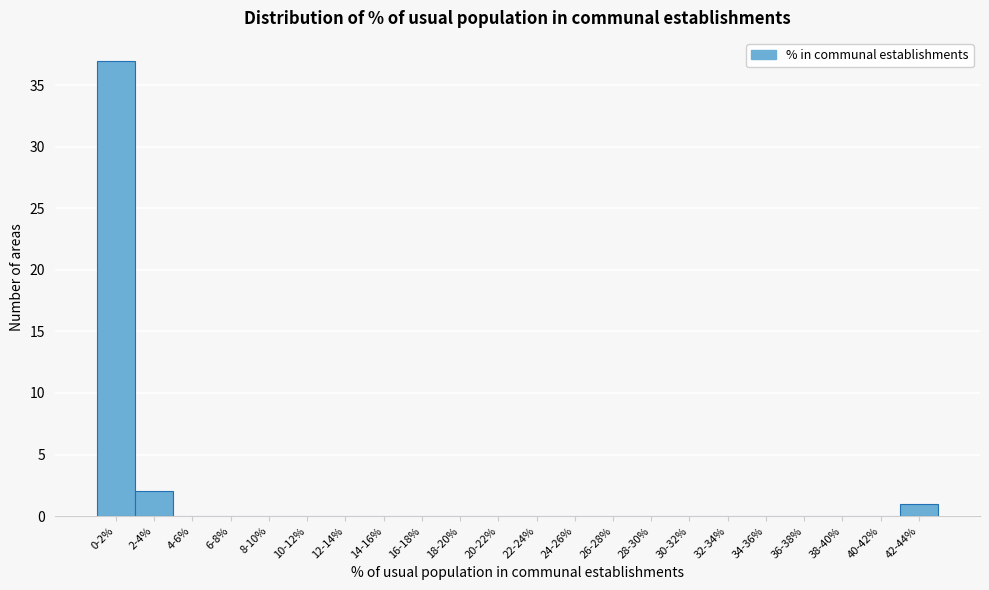

Reading left to right, transcribe all the data shown in this chart.

0-2%=37	2-4%=2	4-6%=0	6-8%=0	8-10%=0	10-12%=0	12-14%=0	14-16%=0	16-18%=0	18-20%=0	20-22%=0	22-24%=0	24-26%=0	26-28%=0	28-30%=0	30-32%=0	32-34%=0	34-36%=0	36-38%=0	38-40%=0	40-42%=0	42-44%=1